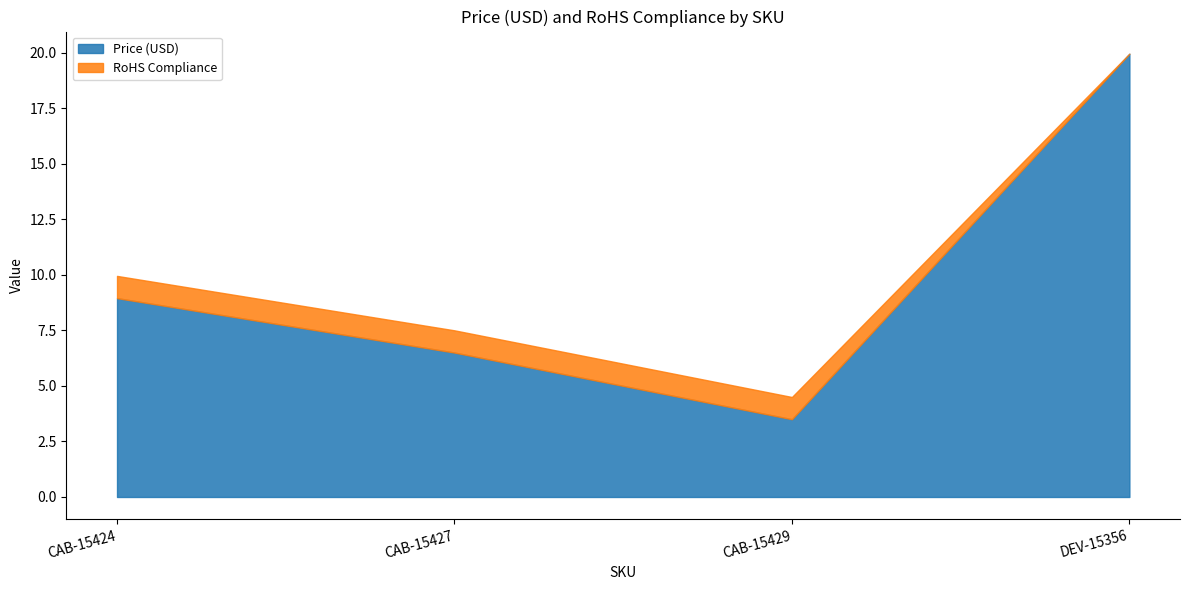

Reading left to right, list all the values displayed in this chart.

Price (USD): CAB-15424=8.9	CAB-15427=6.5	CAB-15429=3.5	DEV-15356=19.9
RoHS Compliance: CAB-15424=1.0	CAB-15427=1.0	CAB-15429=1.0	DEV-15356=0.0